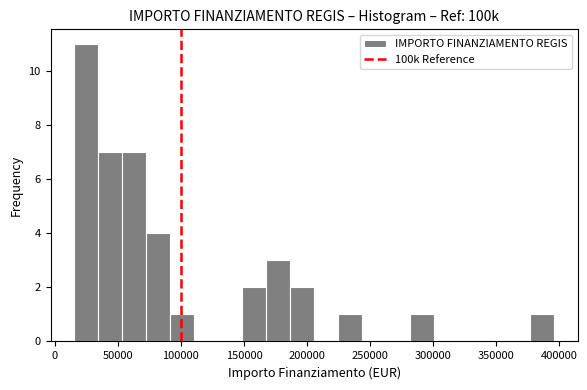

Read against the x-axis, roughly where is the centre of the tallest bar?

25000